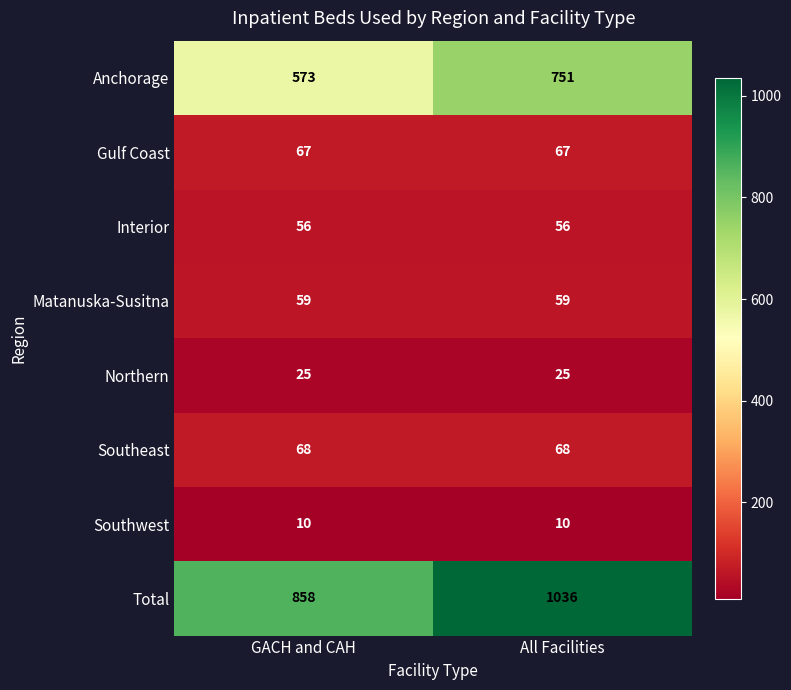

What is the difference between the maximum and minimum values in the Anchorage series?

178